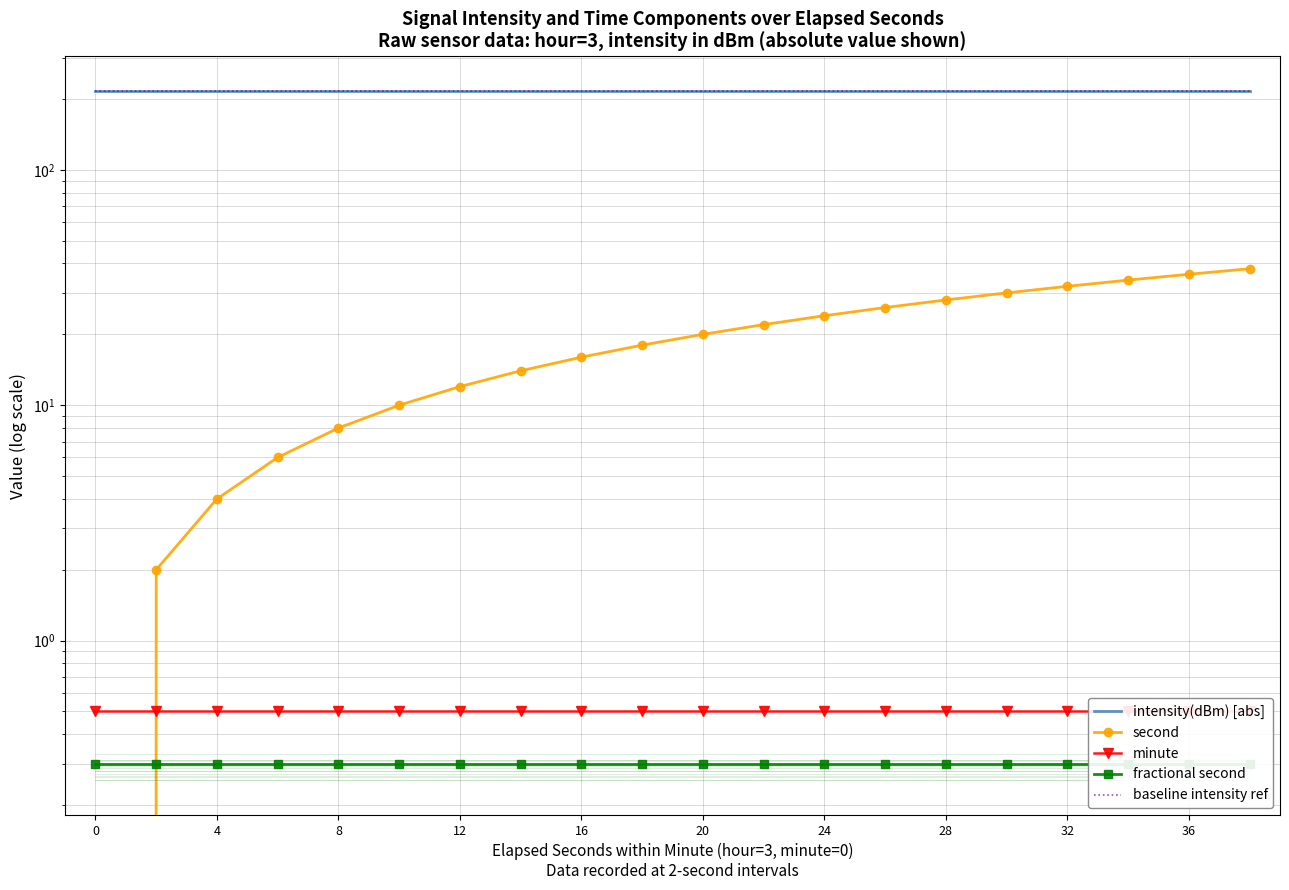

The value of intensity(dBm) [abs] at 24 is 341.3. True or false?

False